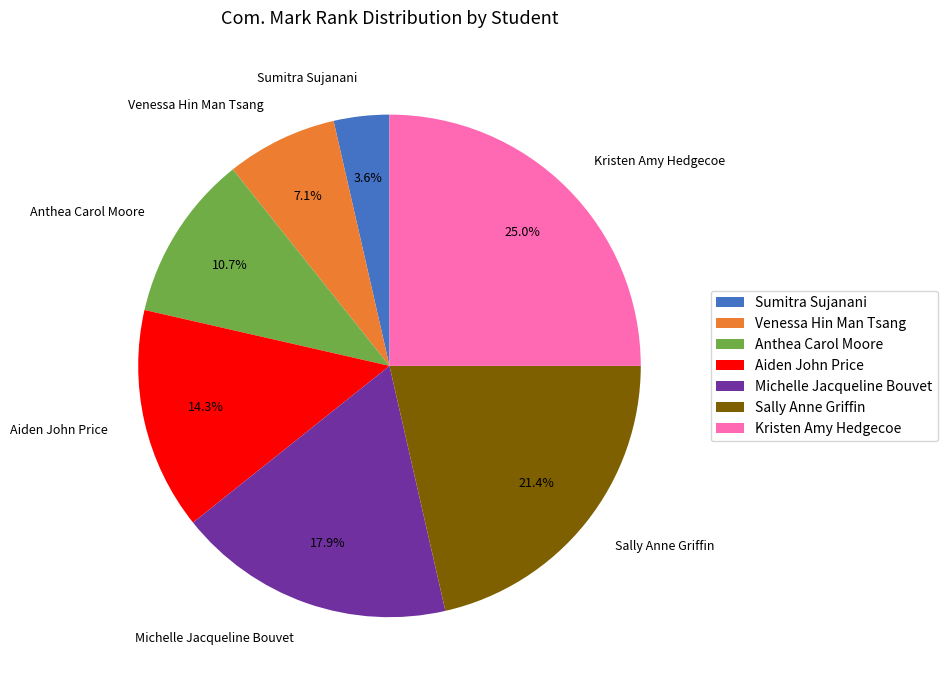

True or false: Venessa Hin Man Tsang accounts for 1% of the total.

False